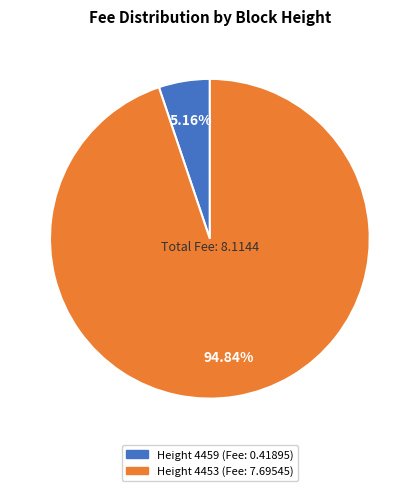

Is there any slice that represents more than half of the pie?

Yes